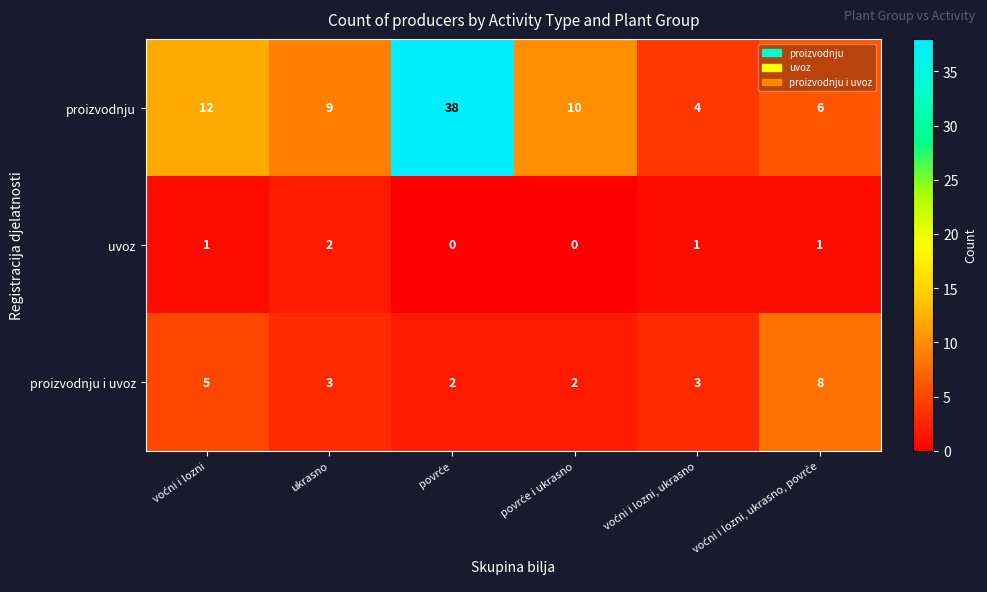

What is the average value of the proizvodnju series?

13